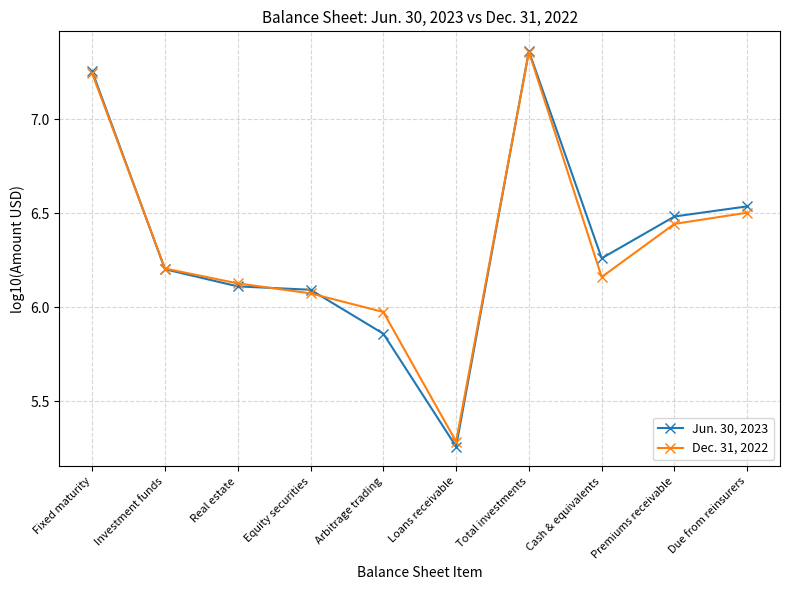

At which label does Dec. 31, 2022 reach its minimum?

Loans receivable